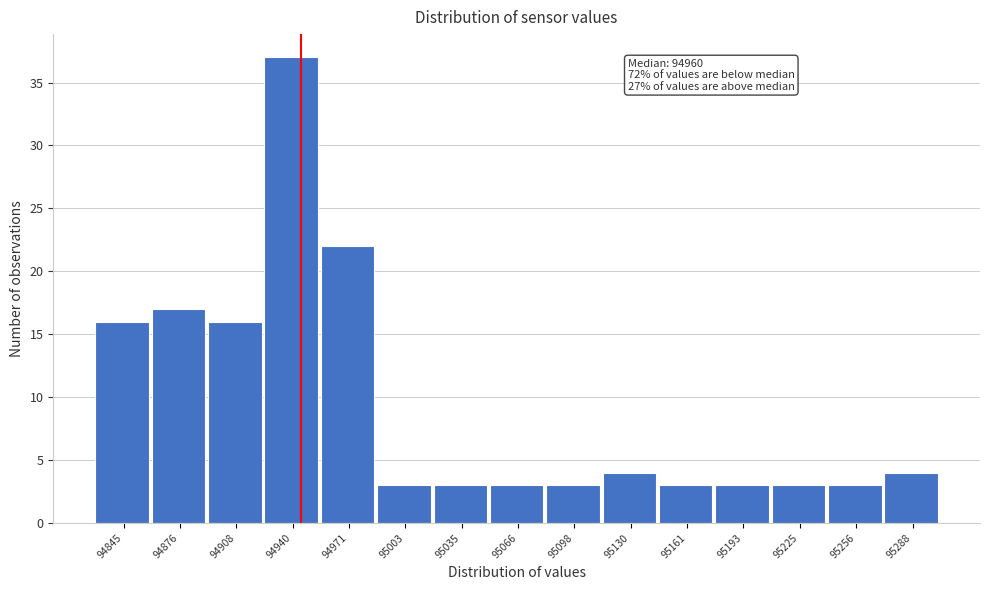

Reading right to left, what are all the values shown in this chart?

4	3	3	3	3	4	3	3	3	3	22	37	16	17	16